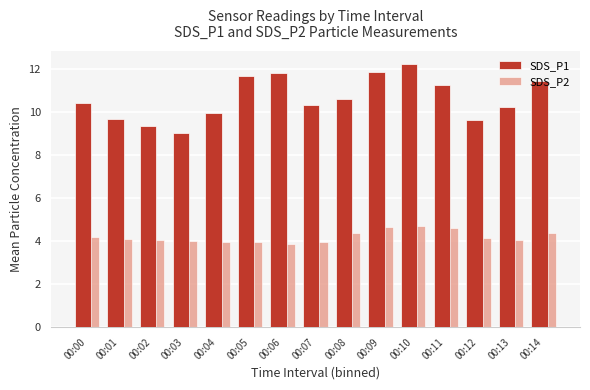

What is the difference between the maximum and minimum values in the SDS_P1 series?

3.2